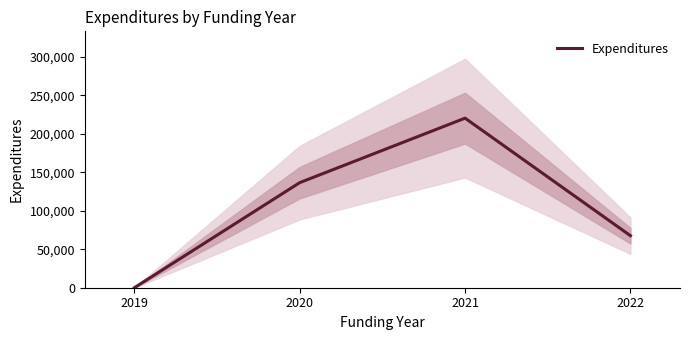

Reading right to left, list all the values displayed in this chart.

67570.1	220140.0	136424.4	0.0